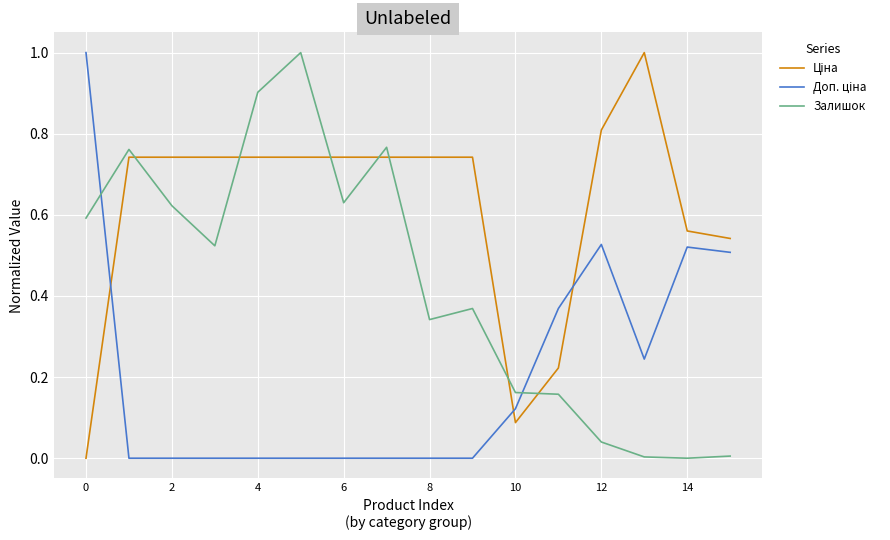

How many lines are shown in the chart?

3